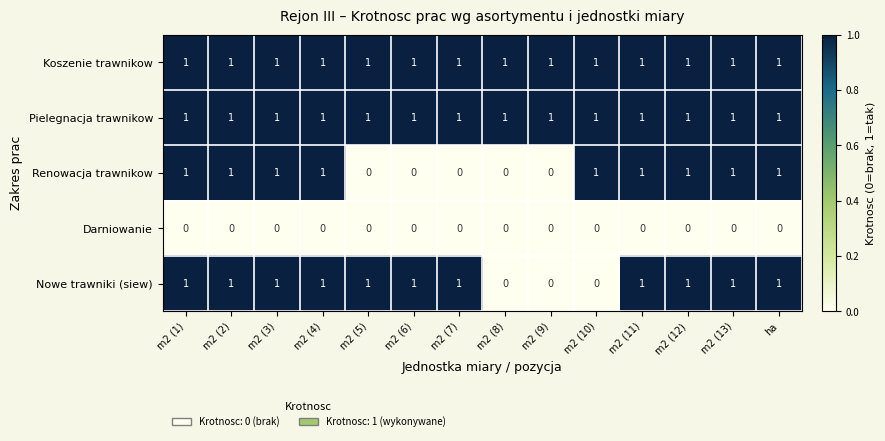

What is the total value across all series at m2 (6)?

3